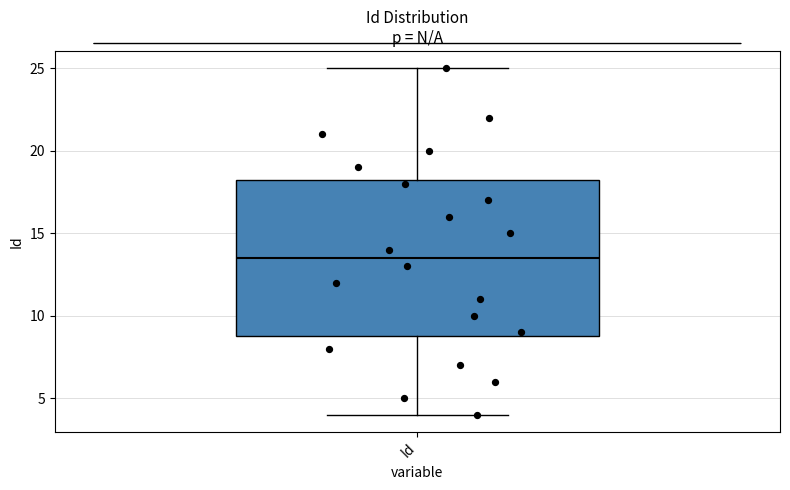

Where does the lower whisker of the box for Id end on the y-axis? The values are not printed on the chart, so give them approximately, as read against the axis.

4.0